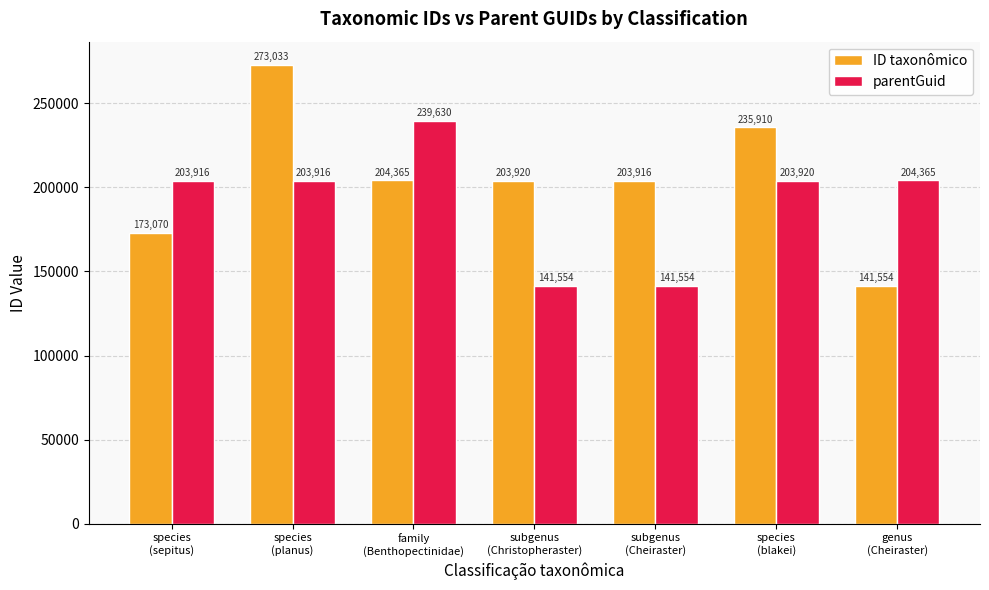

True or false: parentGuid has a value of 141554 at subgenus
(Cheiraster).

True